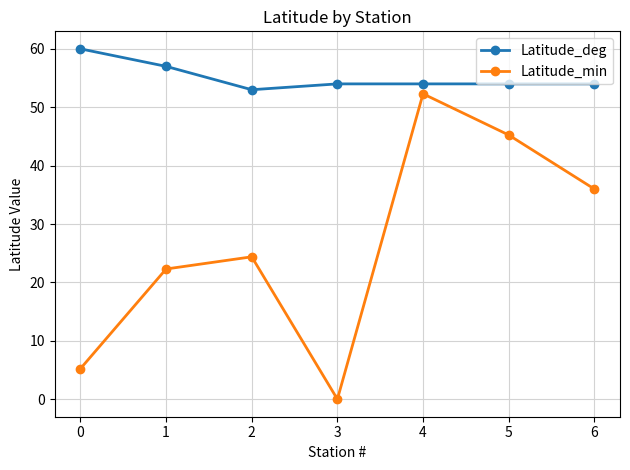

List the series in order of their overall mean, lowest first.

Latitude_min, Latitude_deg